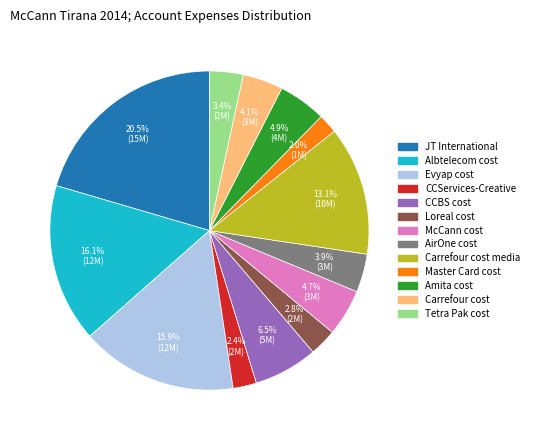

Does any single category account for the majority?

No